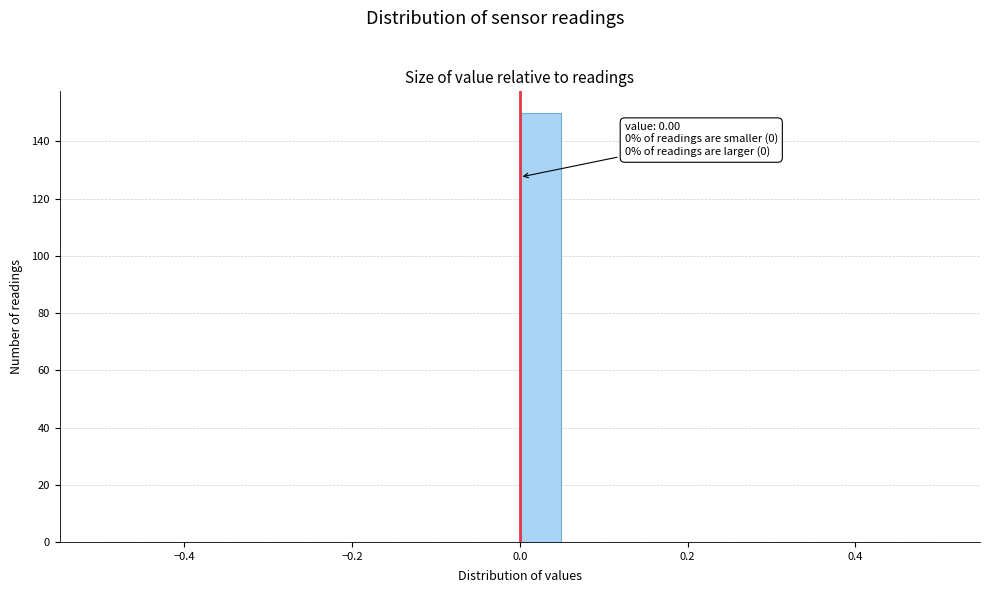

Read against the x-axis, roughly where is the centre of the tallest bar?

0.02